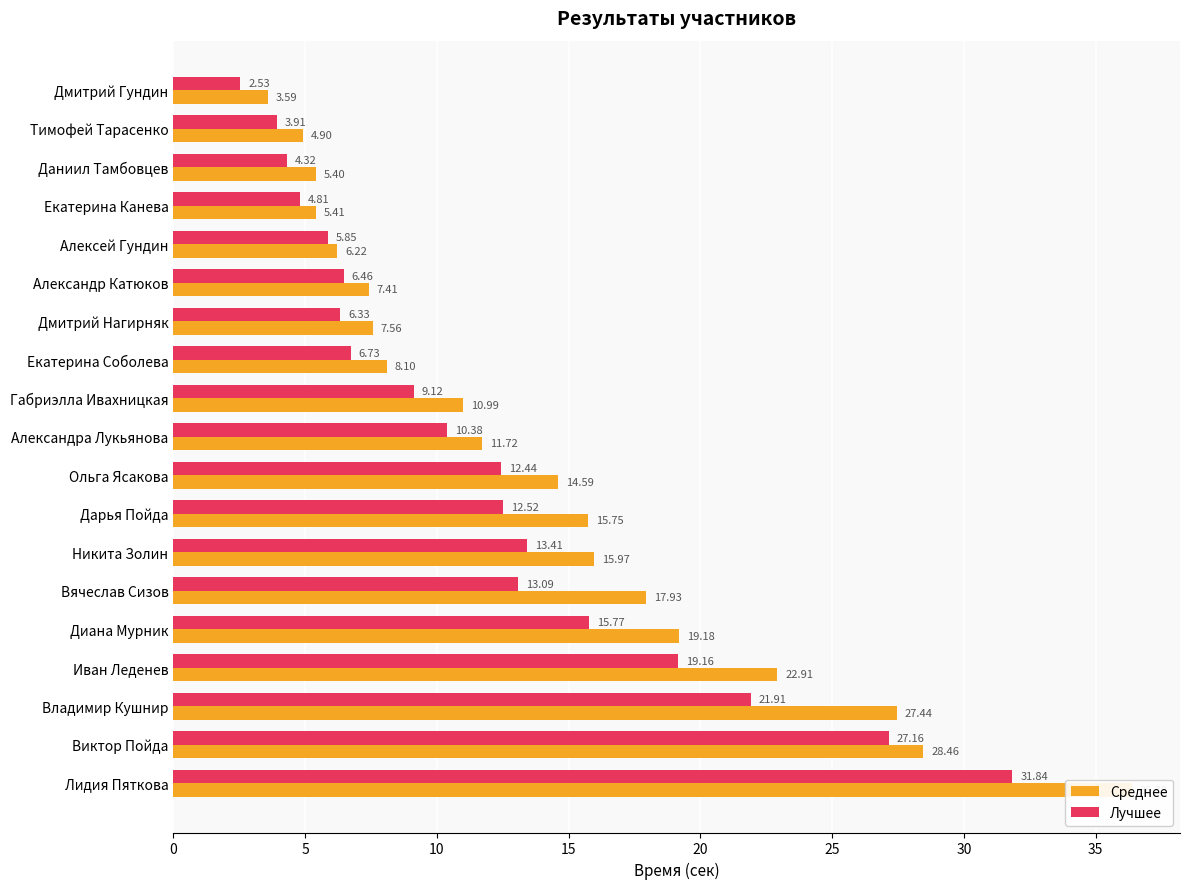

Which series has the largest total across all categories?

Среднее